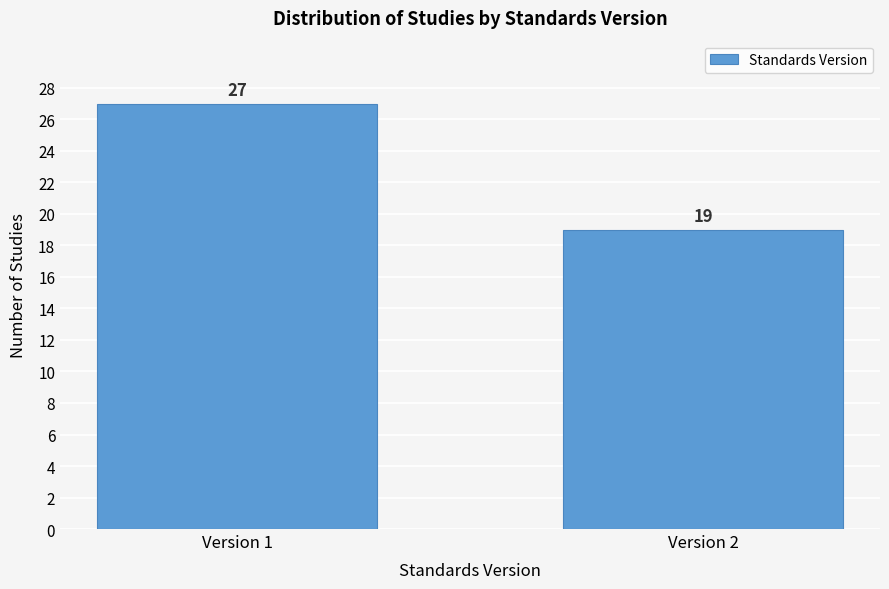

Reading left to right, transcribe all the data shown in this chart.

Version 1=27	Version 2=19